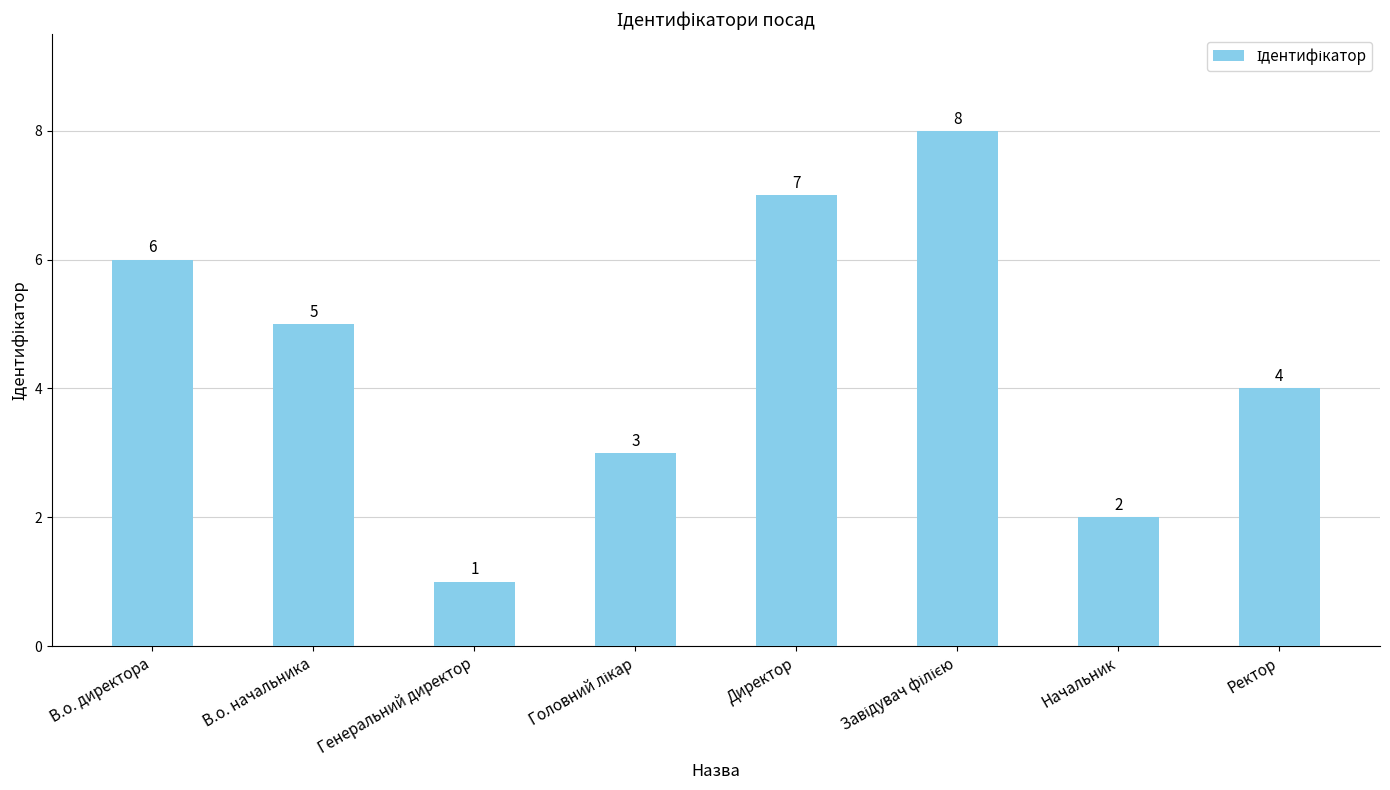

Which has a higher value, В.о. директора or В.о. начальника?

В.о. директора